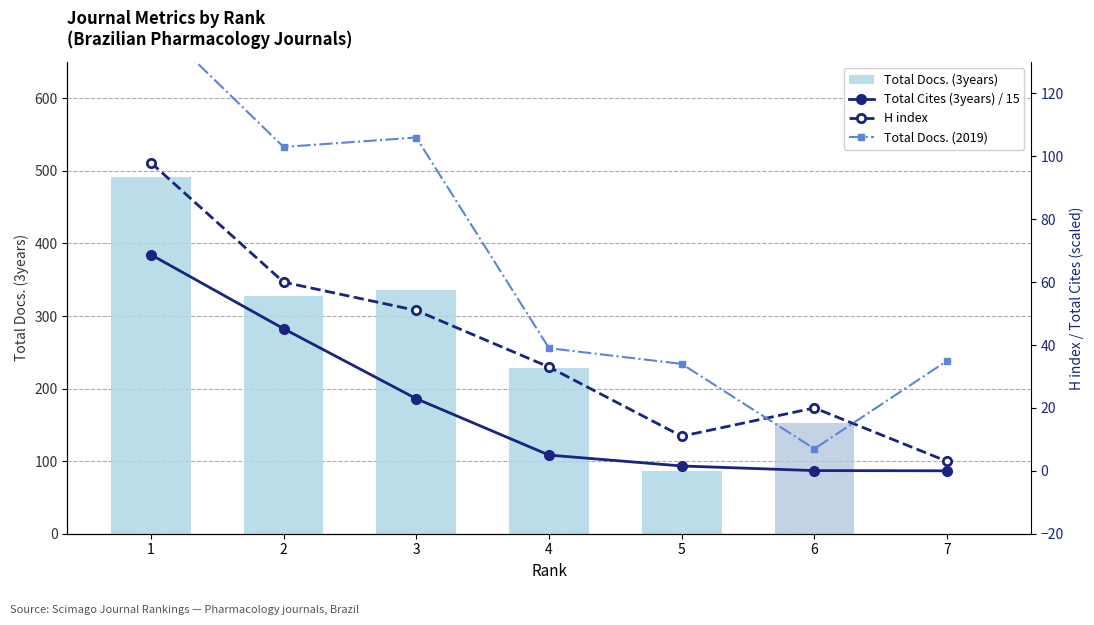

Which series has the largest total across all categories?

Total Docs. (3years)